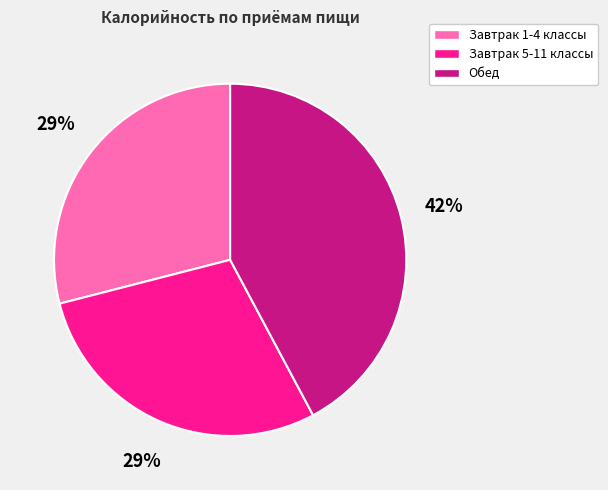

Count the number of slices in the pie.

3